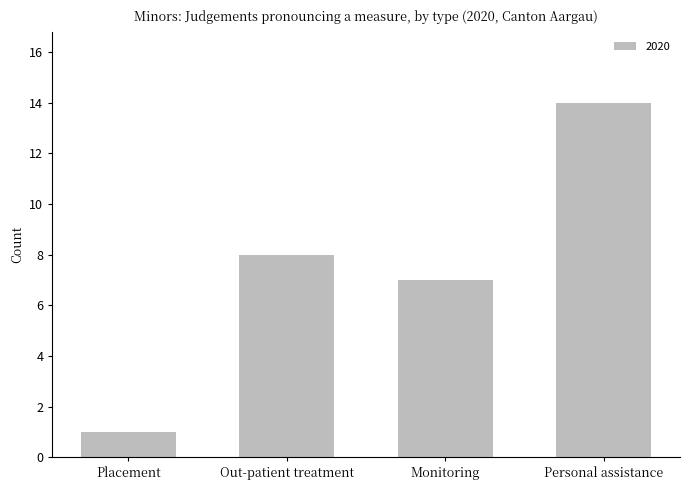

What is the change in value from Placement to Monitoring?

+6